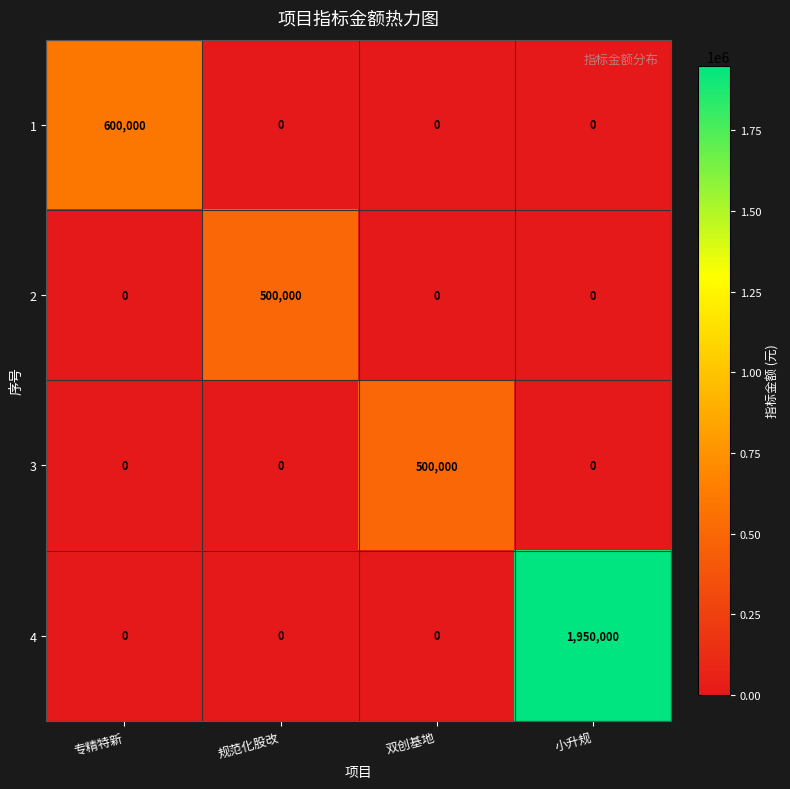

What is the difference between the 4 values at 双创基地 and 小升规?

1950000